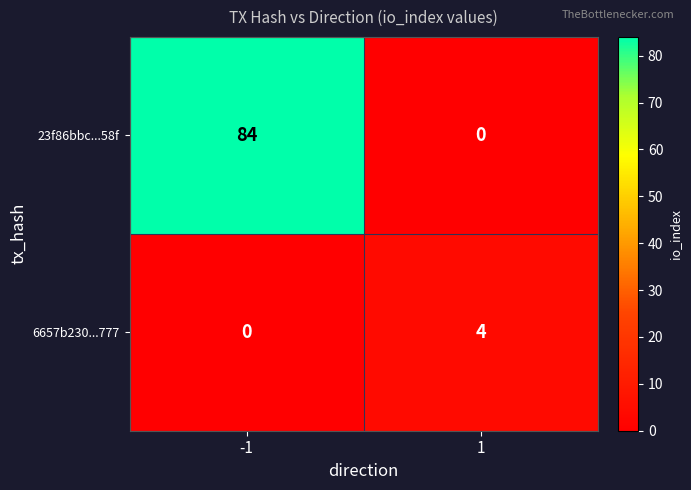

How many data points in 23f86bbc...58f are less than 84?

1